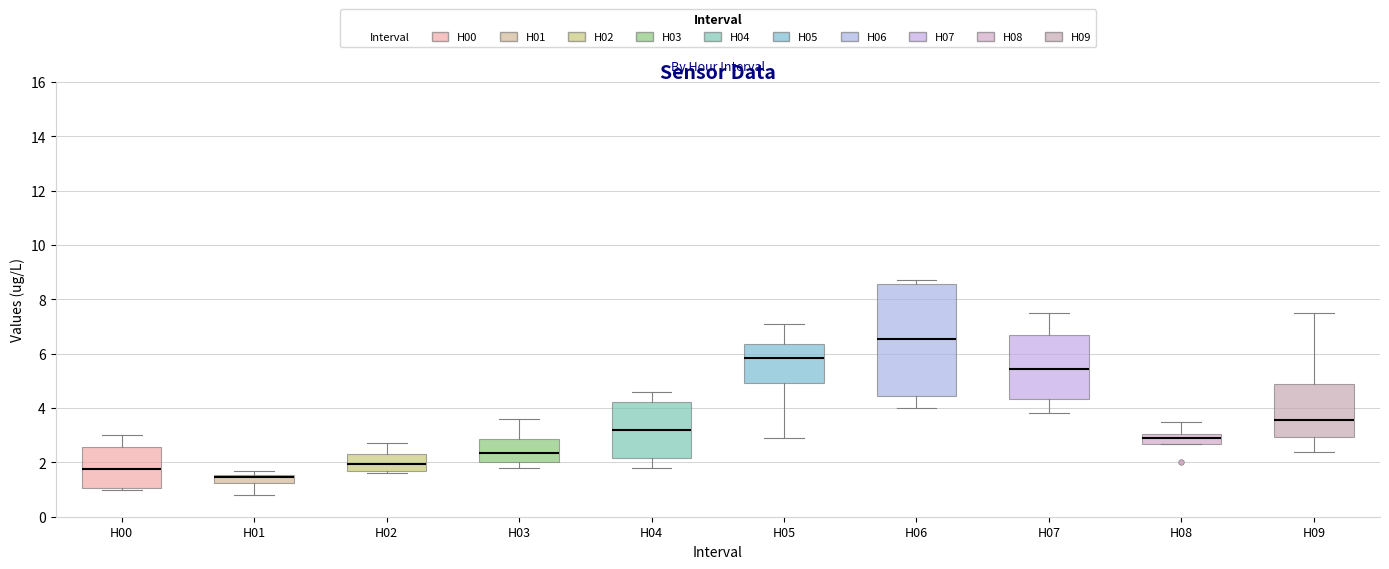

Which box is the tallest, from its lower edge to its upper edge?

H06